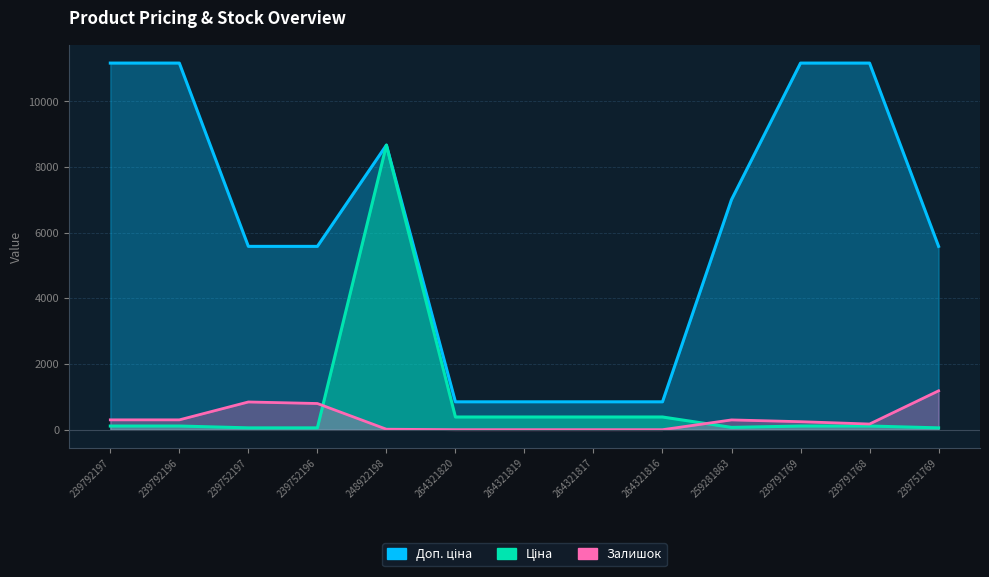

Count the Доп. ціна values in the range 849 to 11169.

13